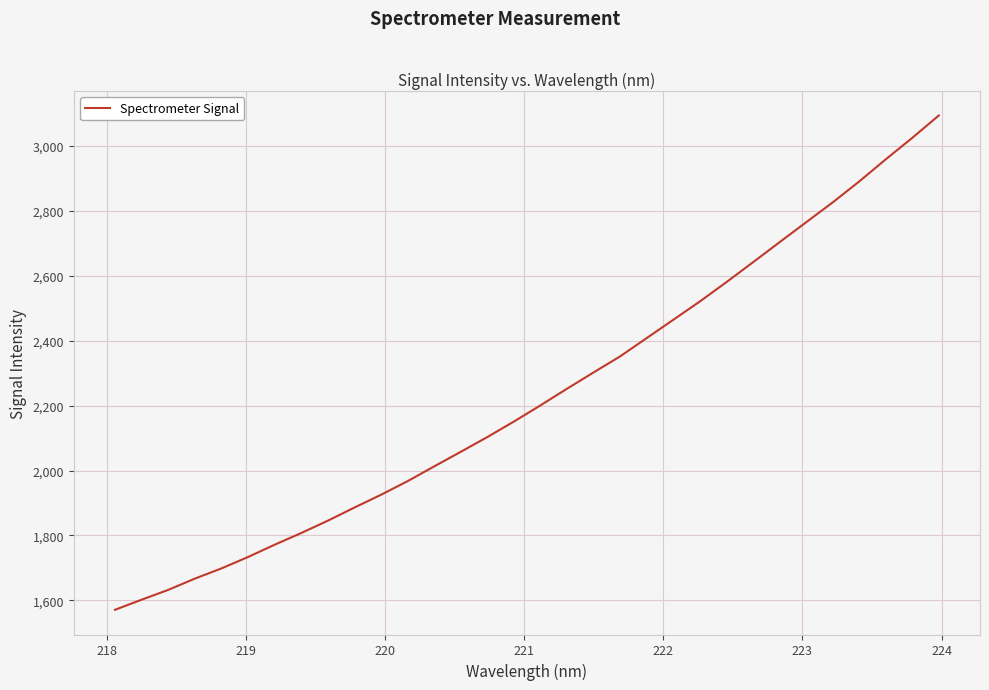

What is the maximum value shown in the chart?

3094.3